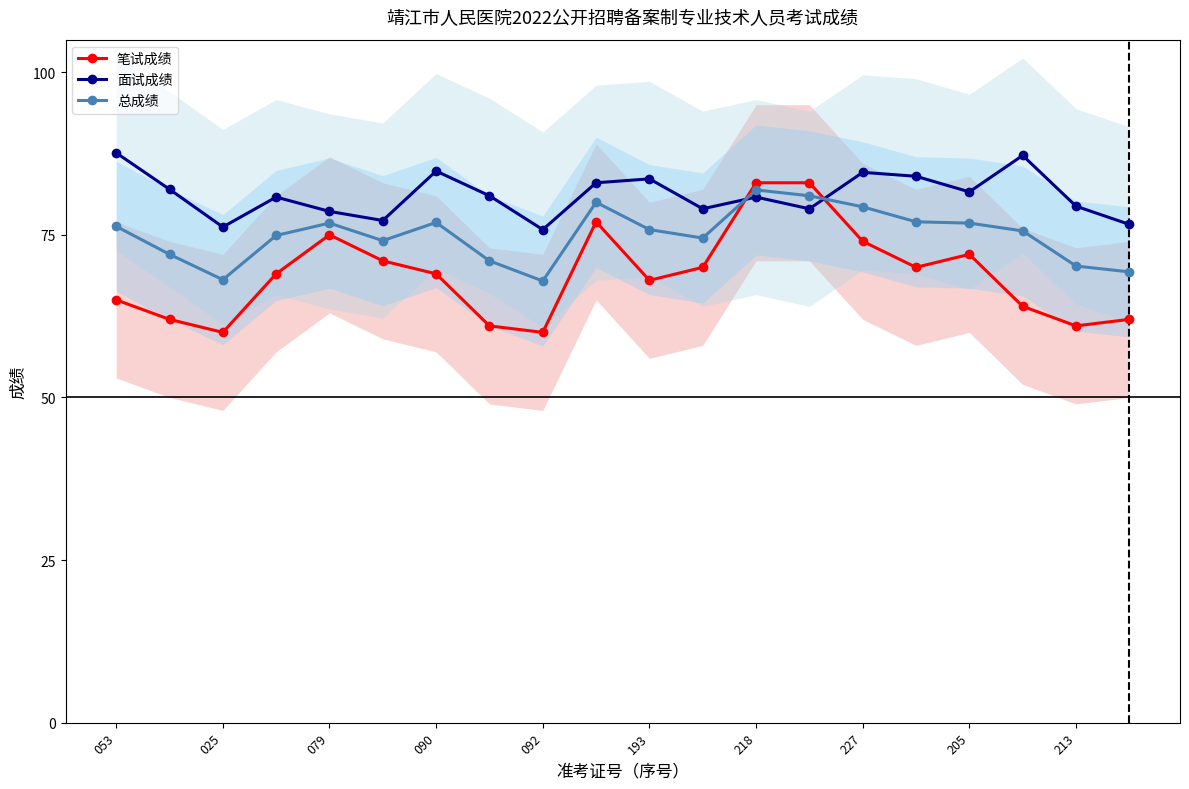

Is it true that 笔试成绩 equals 70.0 at 11?

True